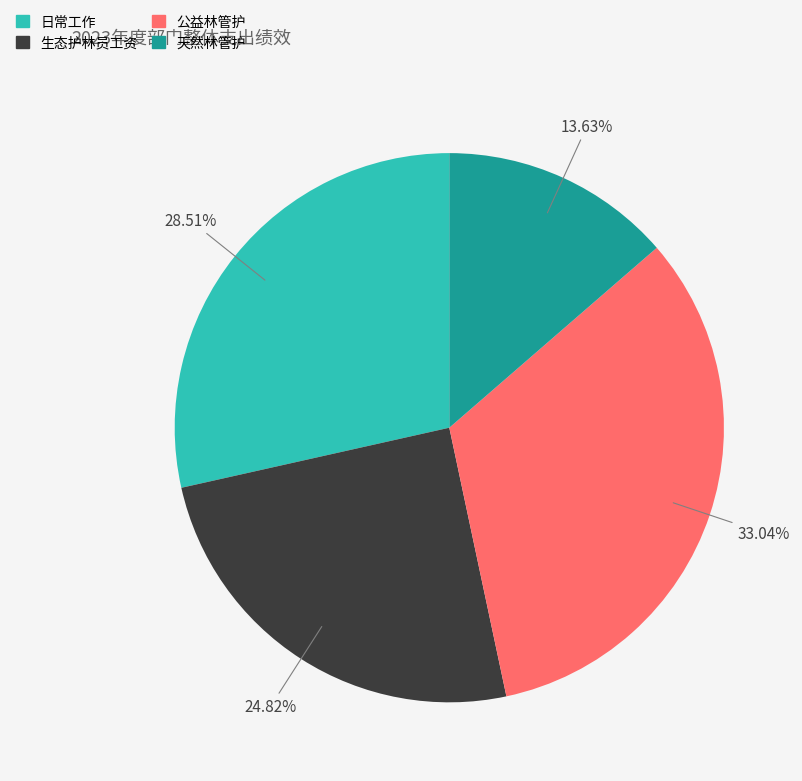

Is there any slice that represents more than half of the pie?

No